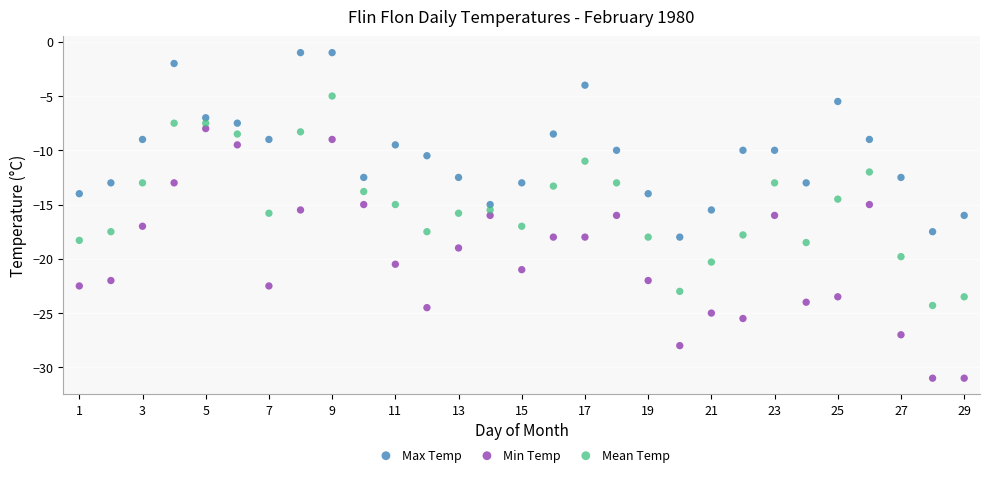

Which series has the largest Y range (max minus min)?

Min Temp